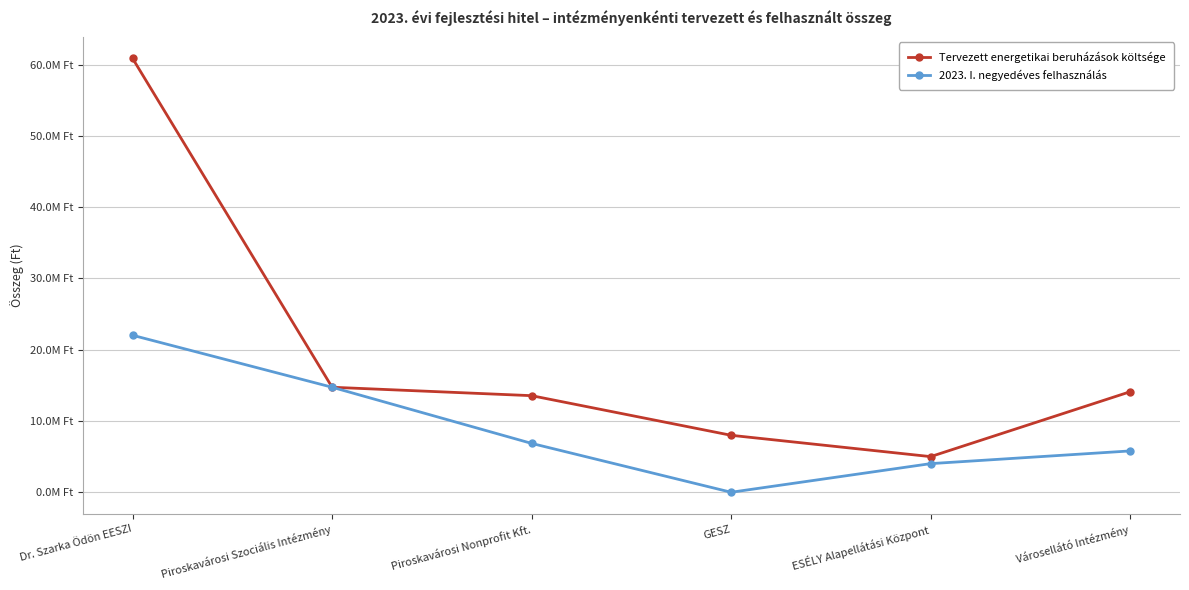

List the series in order of their peak value, highest first.

Tervezett energetikai beruházások költsége, 2023. I. negyedéves felhasználás